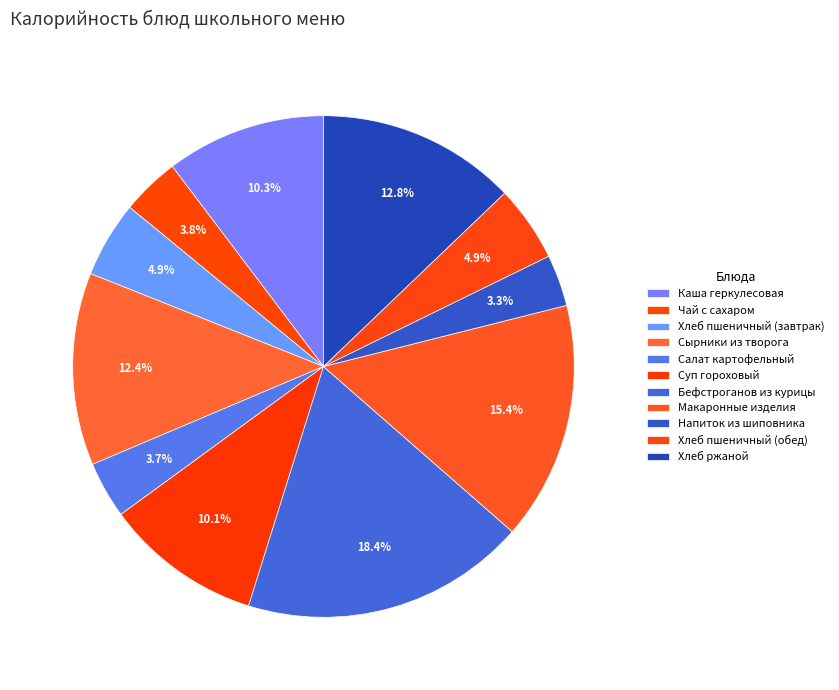

What percentage is NOT represented by Чай с сахаром?

96.2%